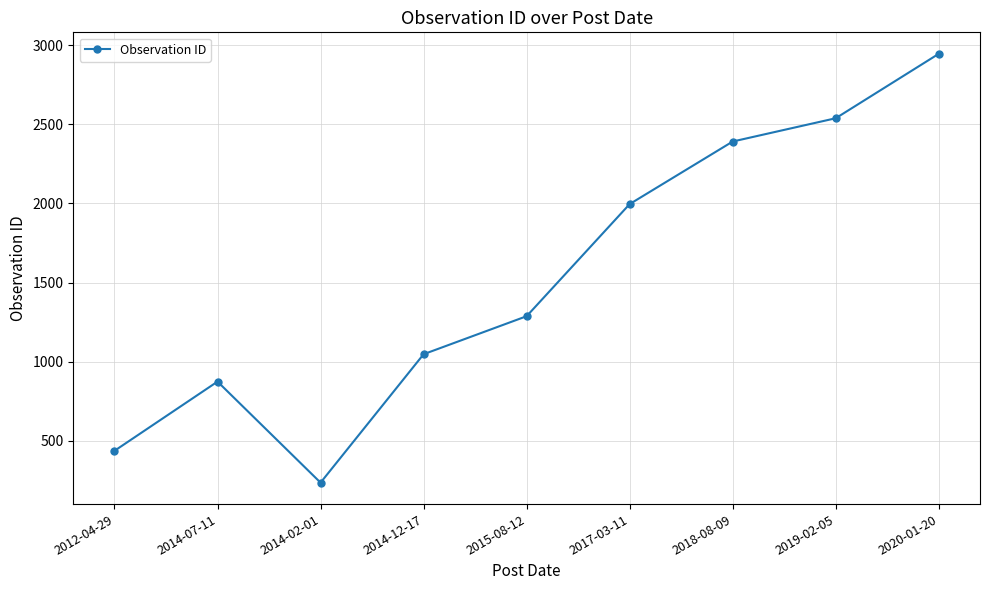

What is the average value?

1528